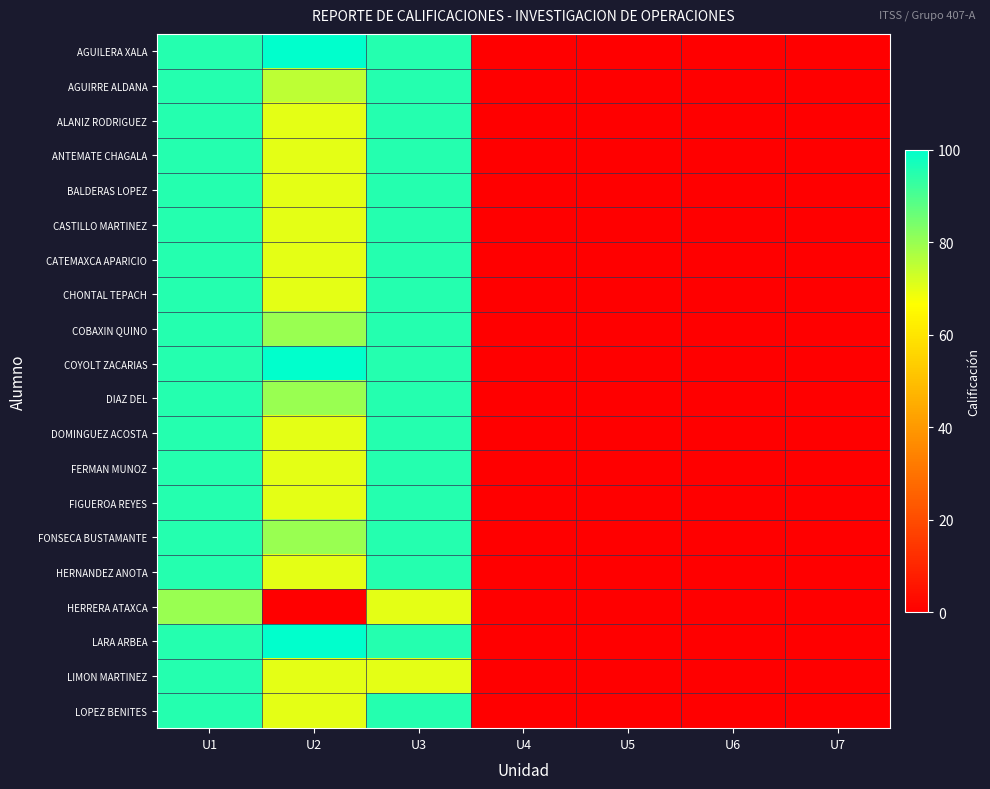

Which label corresponds to the smallest value in the chart?

U4